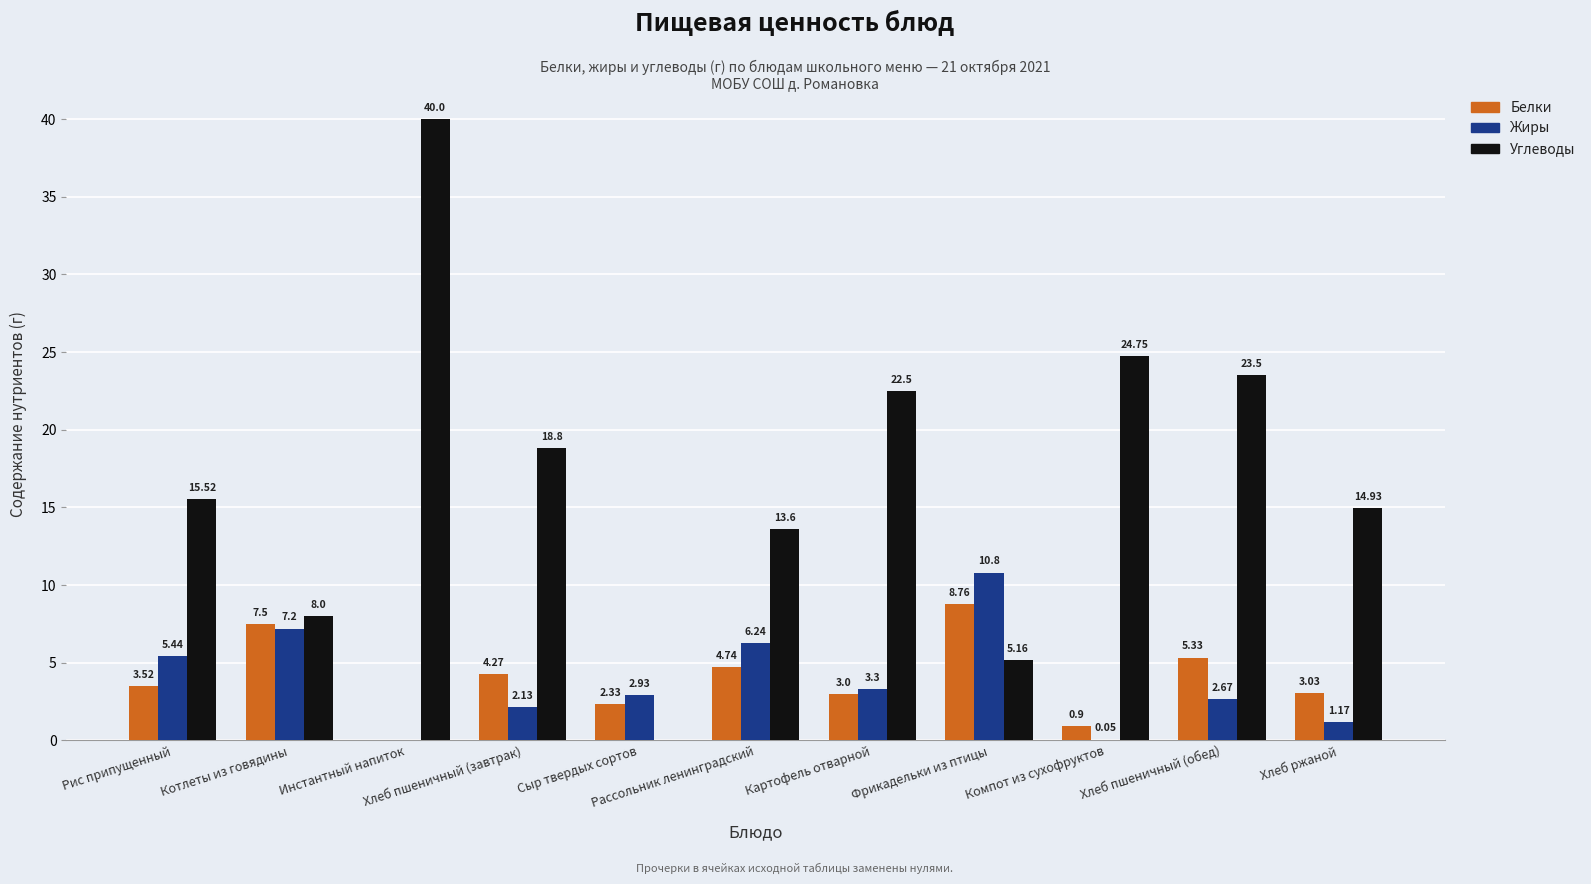

What is the sum of all Белки values?

43.4